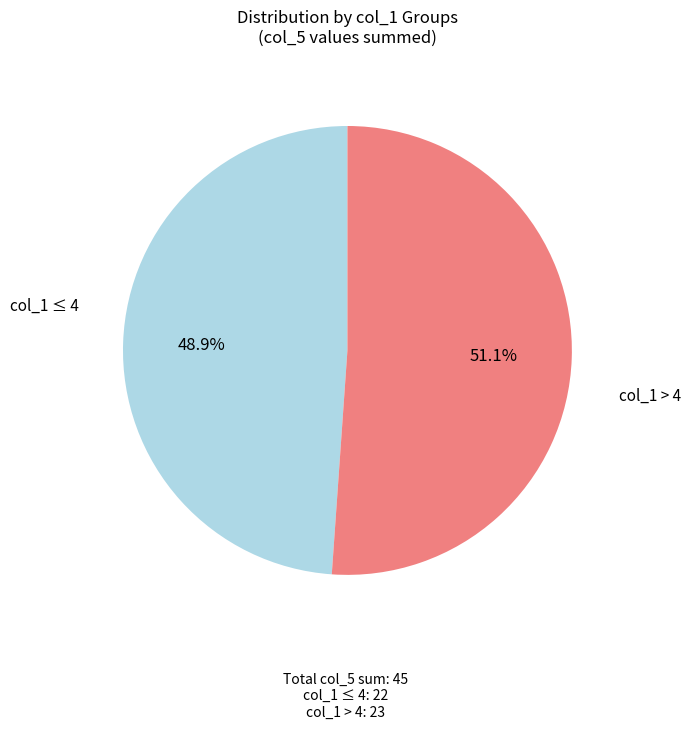

Is there any slice that represents more than half of the pie?

Yes